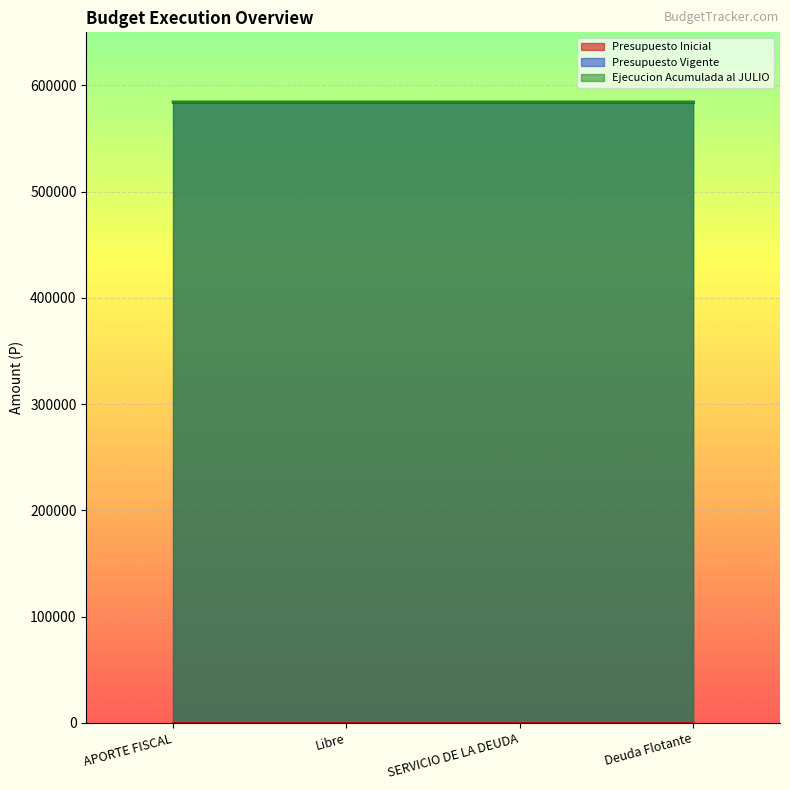

What position from the left is APORTE FISCAL?

1